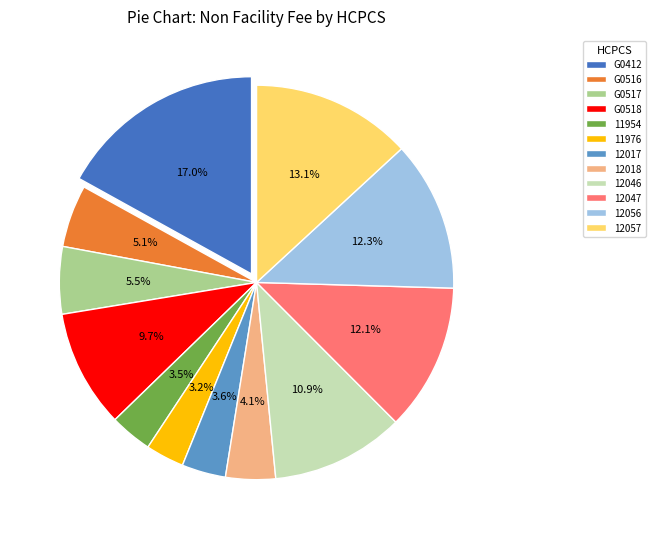

Does 12018 represent more than half of the total?

No